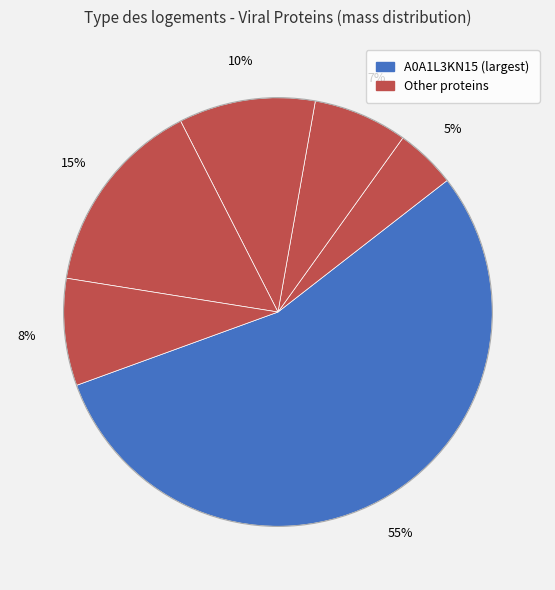

Count the number of slices in the pie.

6